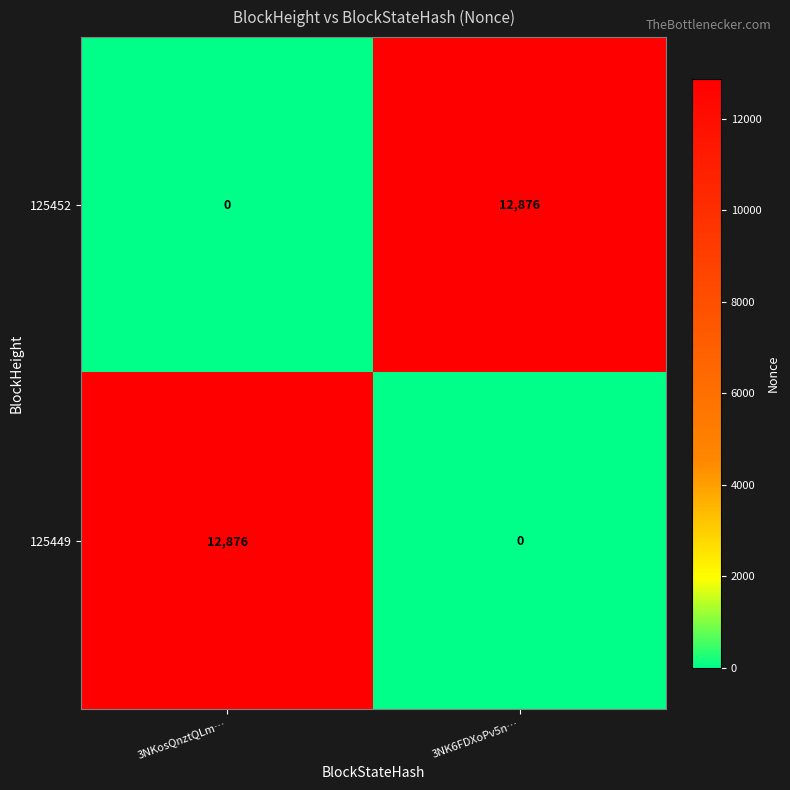

What is the spread (max minus min) of values at 3NK6FDXoPv5n…?

12876